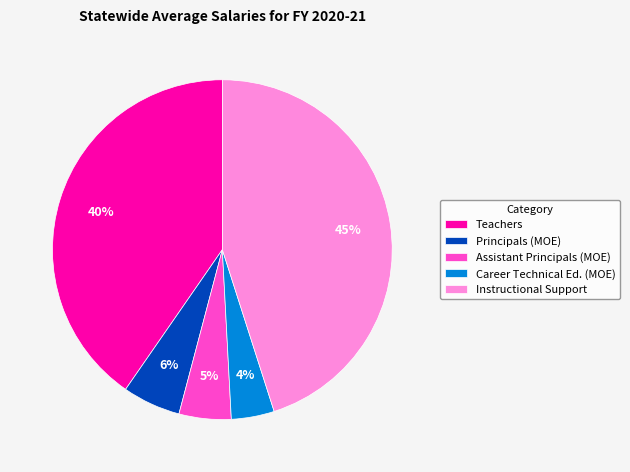

Which has a higher value, Instructional Support or Principals (MOE)?

Instructional Support